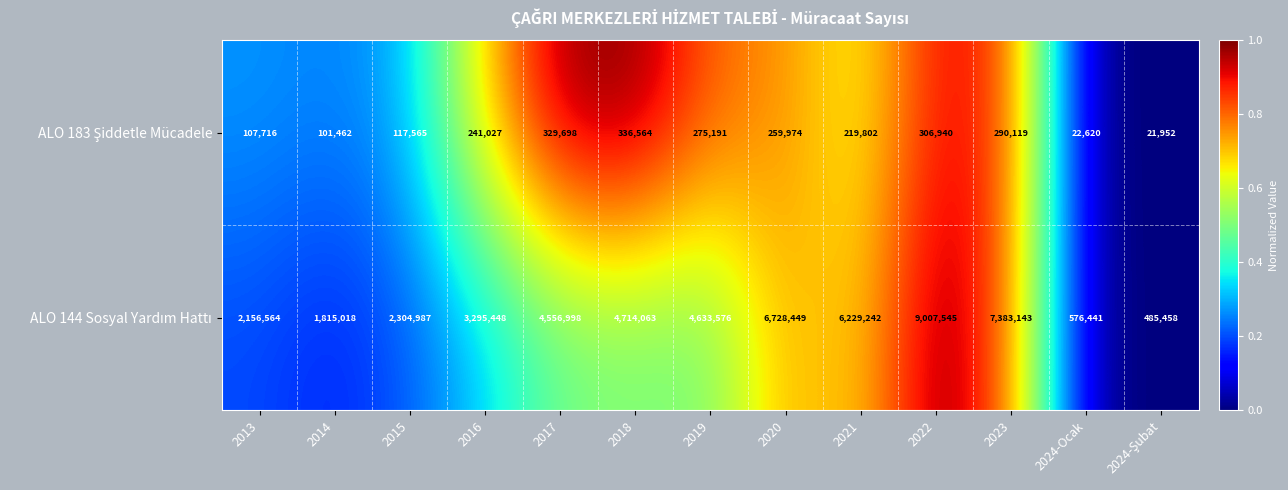

Which category has the highest value across all series?

2022